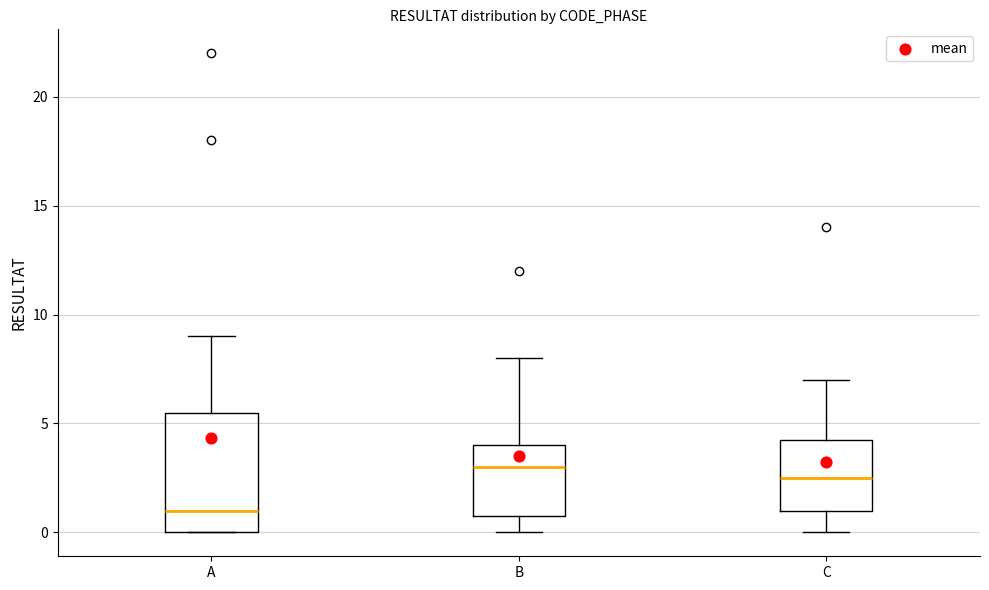

Reading left to right, transcribe this box plot: for each box, give where its median line is, the range the box spans, and where its two whiskers end, as read against the y-axis. The values are not printed on the chart, so give them approximately, as read against the axis.

A: median 1.0, box 0.0 to 5.5, whiskers 0.0 to 9.0
B: median 3.0, box 1.0 to 4.0, whiskers 0.0 to 8.0
C: median 2.5, box 1.0 to 4.5, whiskers 0.0 to 7.0